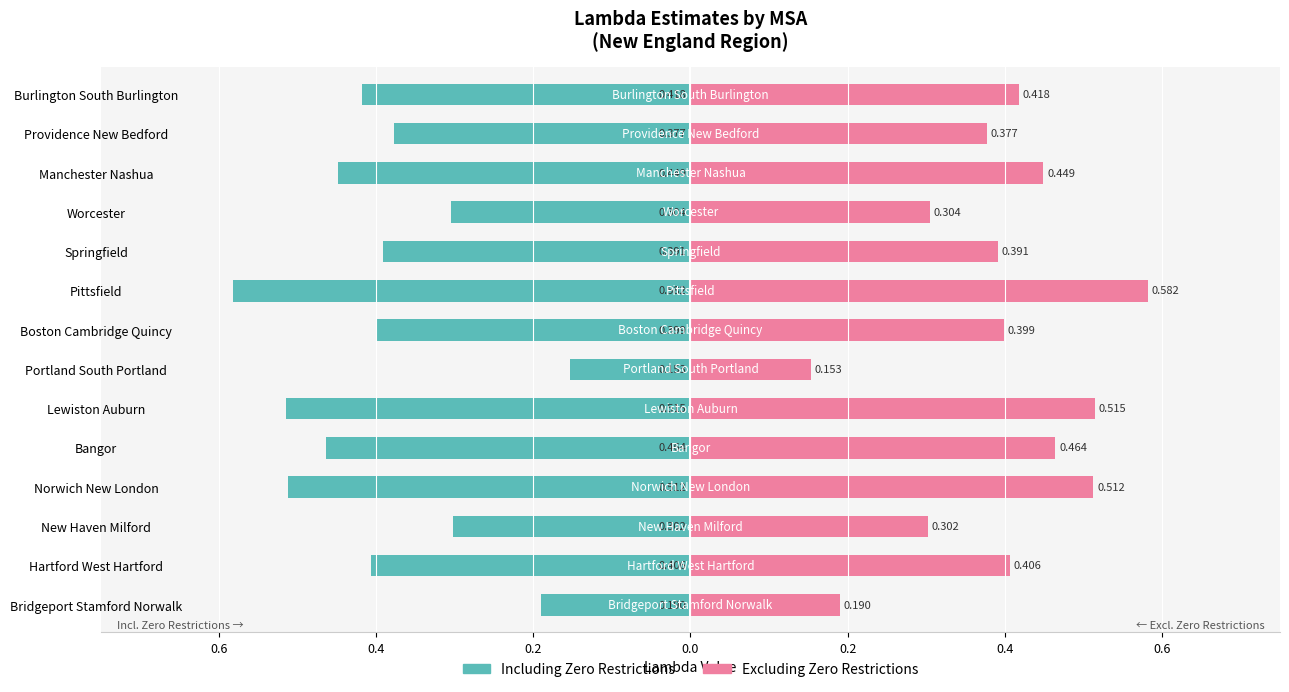

The Excluding Zero Restrictions series shows 0.5 at Norwich New London. True or false?

True